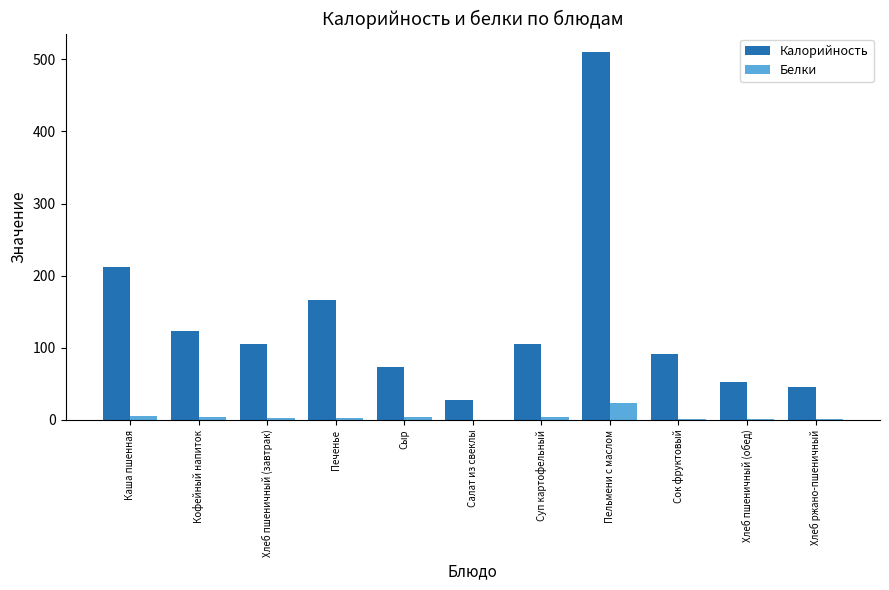

At which label does Белки reach its peak?

Пельмени с маслом